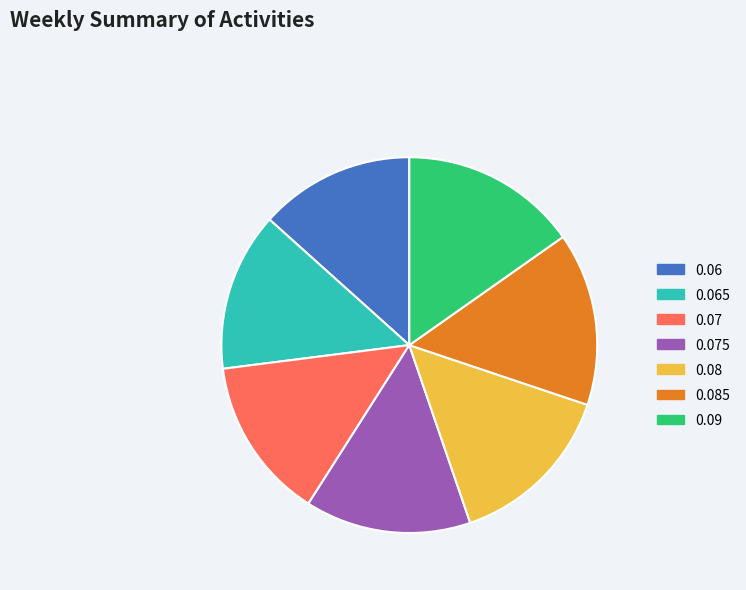

The 0.075 slice represents 1% of the pie. True or false?

False